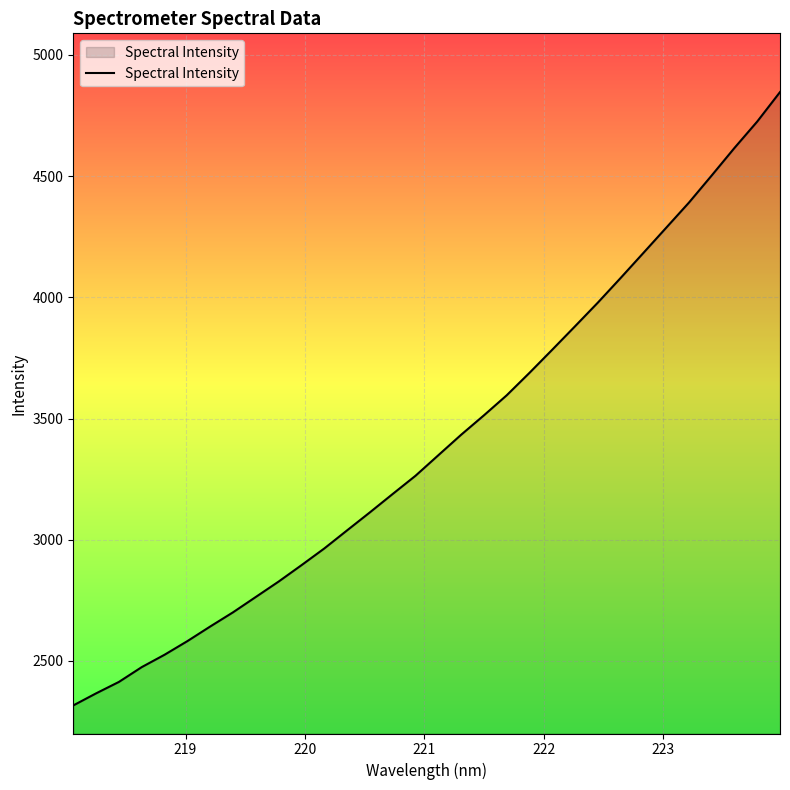

What is the minimum value shown in the chart?

2316.6